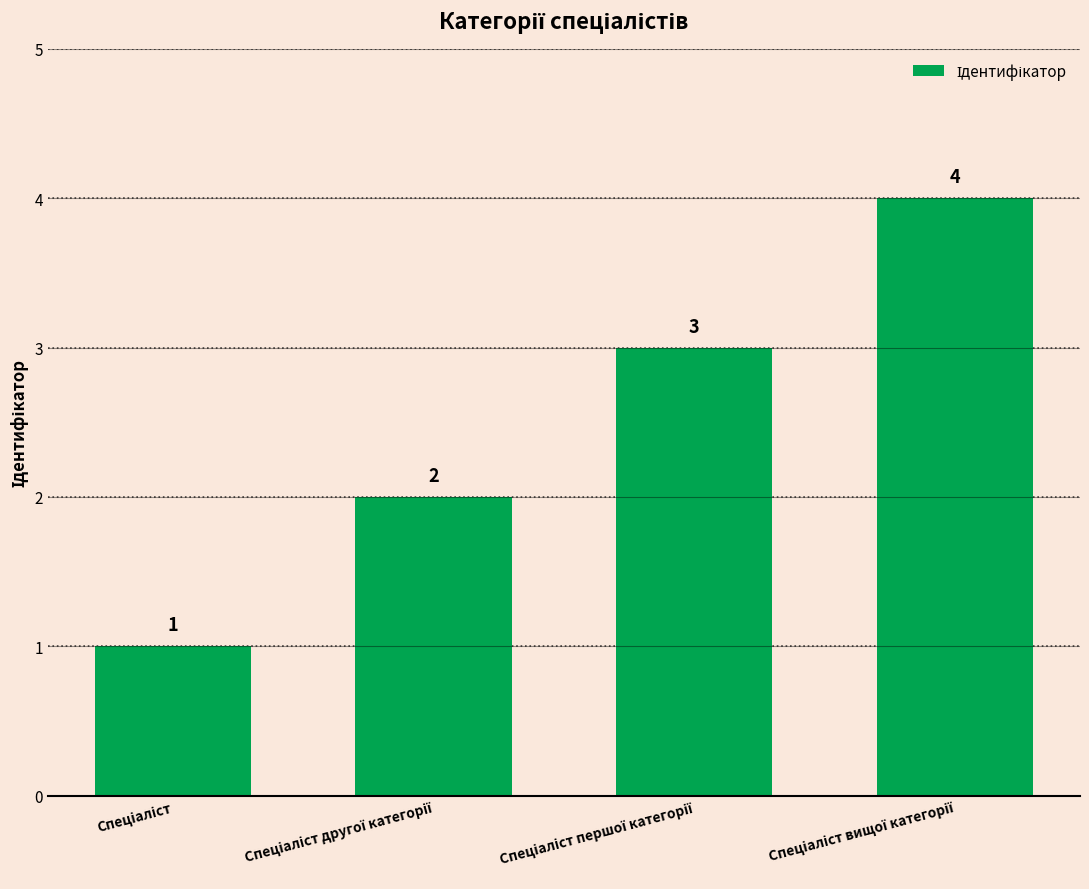

Count the values in the range 2 to 4.

3